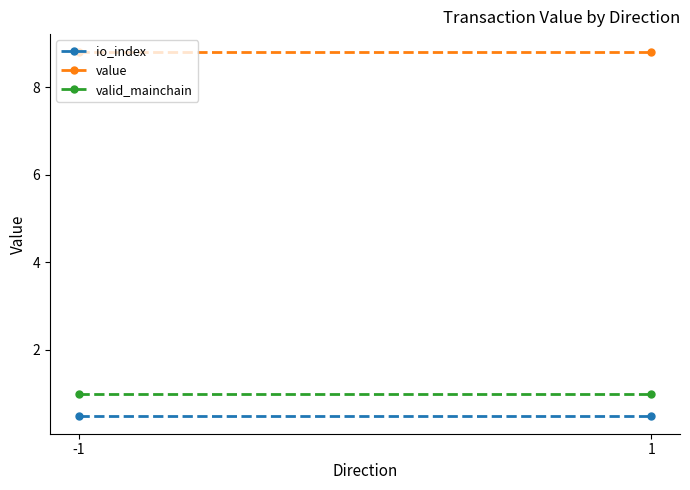

Between -1 and 1, which series saw the biggest shift?

io_index